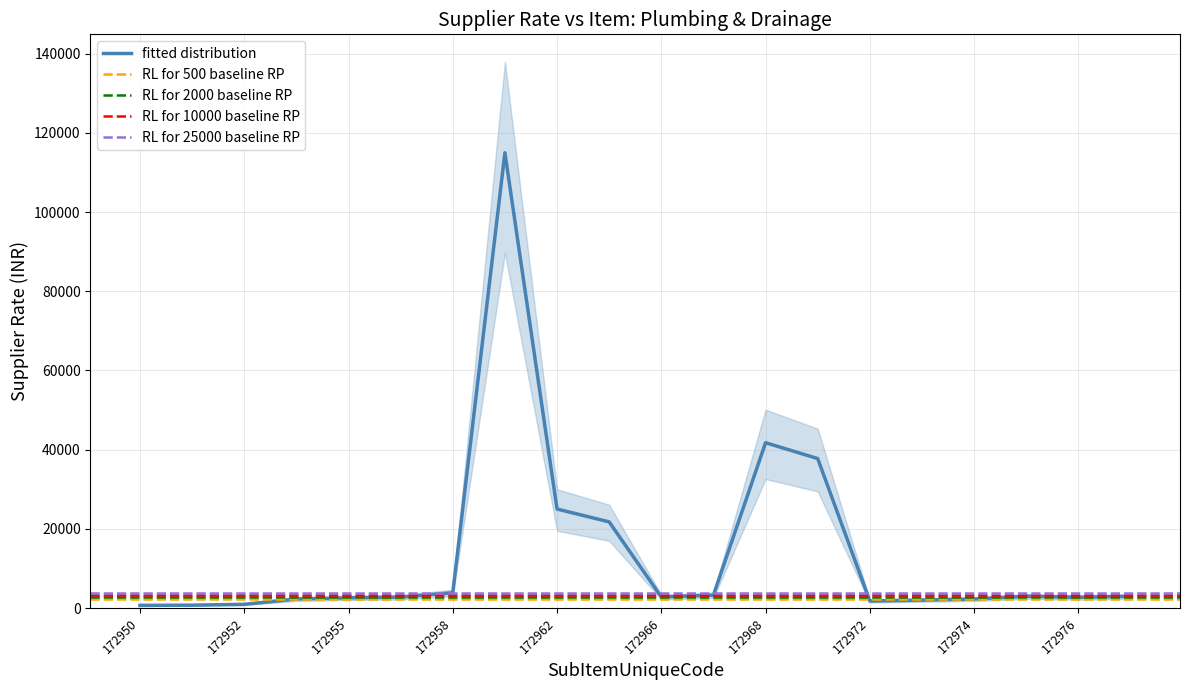

Where is fitted distribution nearest to the value 57835?

172968